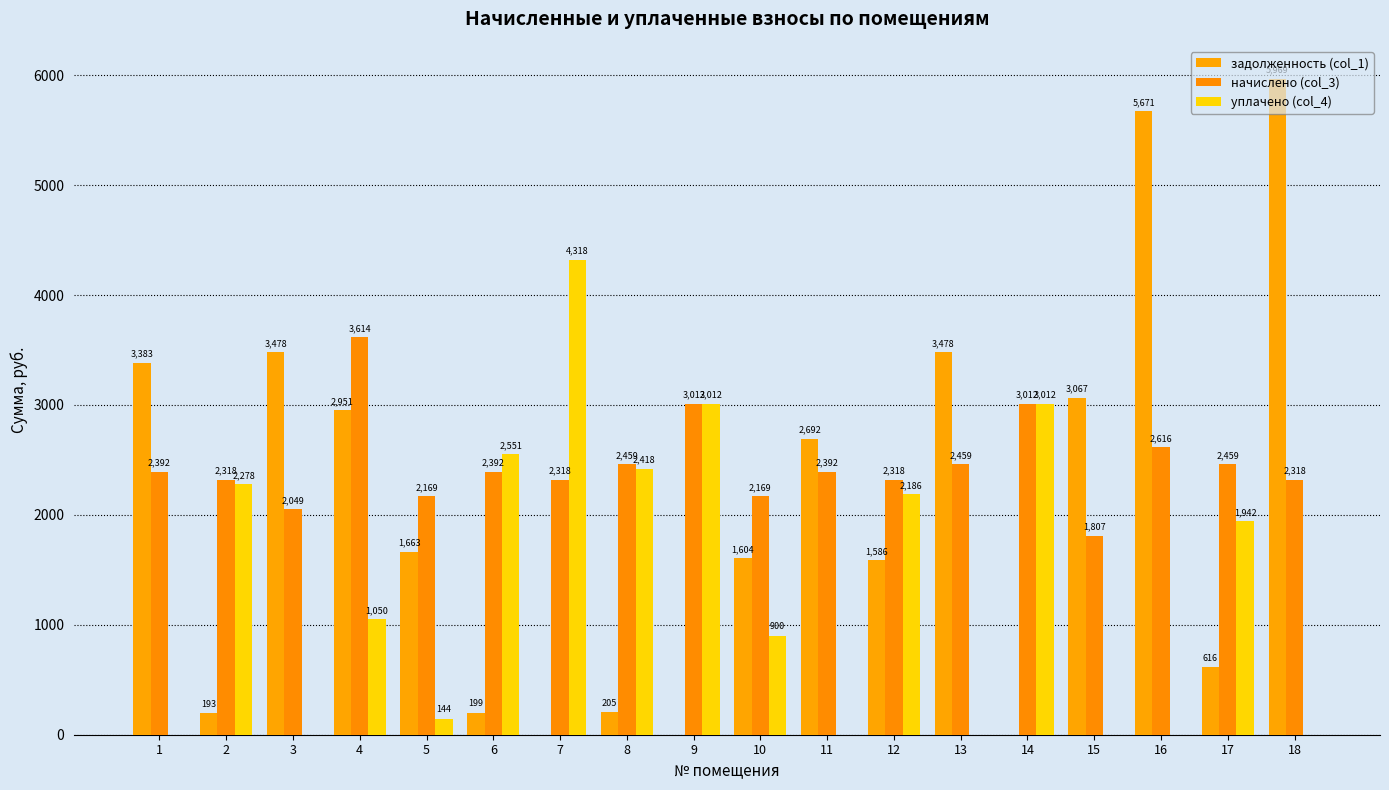

At which category is the sum across all series the highest?

18